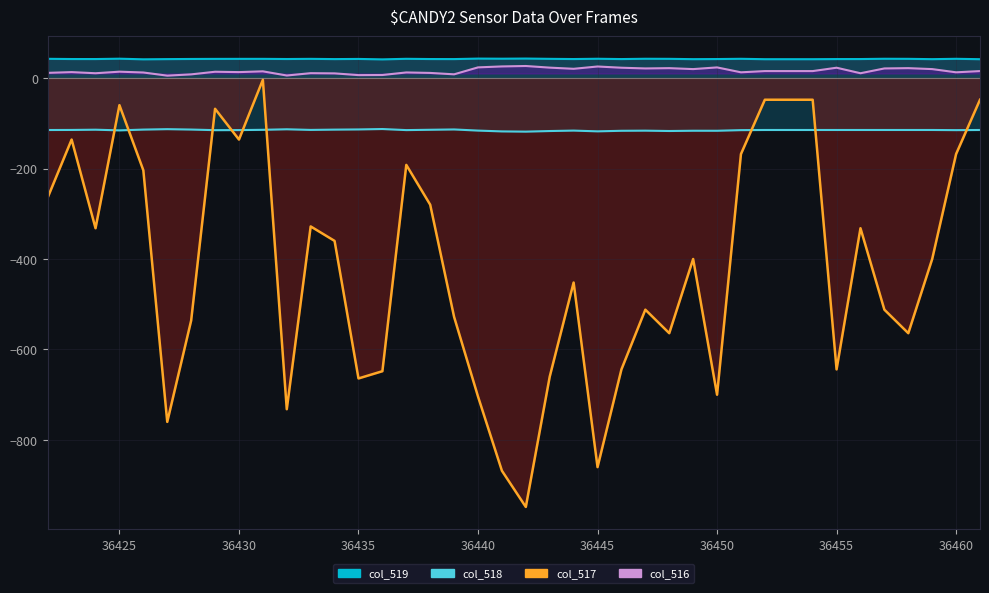

Reading right to left, transcribe all the data shown in this chart.

col_519 line: 41.6	42.5	41.7	42.4	42.5	41.9	41.9	41.6	41.6	41.6	42.5	41.9	41.7	42.4	42.5	41.9	42.6	41.9	42.4	43.0	42.7	42.9	41.8	41.9	42.5	41.2	42.2	41.8	42.4	42.0	42.4	42.3	42.3	42.1	41.8	41.3	42.7	41.9	42.0	42.4
col_518 line: -114.9	-115.2	-114.9	-114.9	-114.9	-114.9	-114.9	-114.9	-114.9	-114.9	-115.2	-116.6	-116.5	-117.1	-116.3	-116.6	-117.9	-116.2	-117.2	-118.5	-118.0	-116.2	-113.7	-114.4	-115.1	-112.8	-113.7	-114.1	-114.7	-113.3	-114.5	-115.1	-115.2	-113.9	-113.0	-114.0	-115.7	-114.2	-114.8	-114.9
col_517: -48.0	-168.0	-400.0	-564.0	-512.0	-332.0	-644.0	-48.0	-48.0	-48.0	-168.0	-700.0	-400.0	-564.0	-512.0	-644.0	-860.0	-452.0	-660.0	-948.0	-868.0	-704.0	-528.0	-280.0	-192.0	-648.0	-664.0	-360.0	-328.0	-732.0	-4.0	-136.0	-68.0	-536.0	-760.0	-204.0	-60.0	-332.0	-136.0	-264.0
col_516 line: 15.3	12.6	19.7	21.8	21.1	10.6	22.8	15.3	15.3	15.3	12.6	23.4	19.7	21.8	21.1	22.8	25.5	20.4	22.9	26.6	25.6	23.5	8.1	11.2	12.3	6.7	6.4	10.2	10.7	5.5	14.8	13.1	13.8	8.1	5.2	12.2	14.0	10.6	13.1	11.4